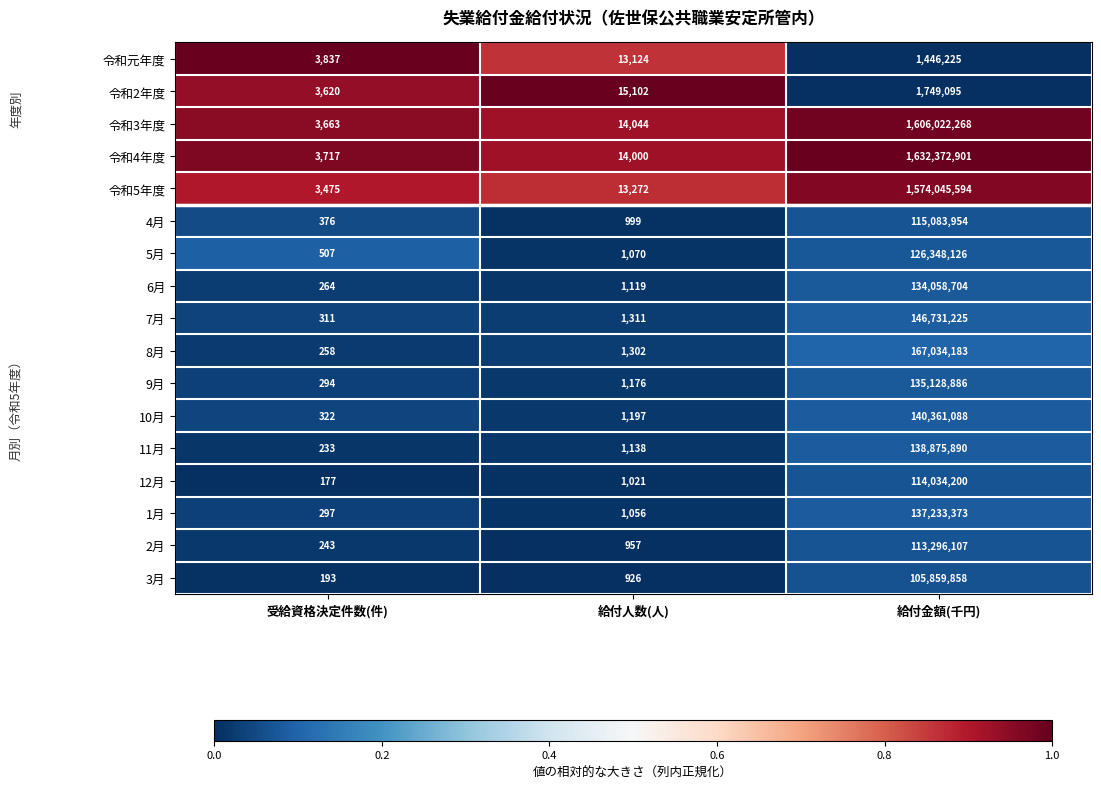

Rank the series at 給付人数(人) from lowest to highest value.

3月, 2月, 4月, 12月, 1月, 5月, 6月, 11月, 9月, 10月, 8月, 7月, 令和元年度, 令和5年度, 令和4年度, 令和3年度, 令和2年度